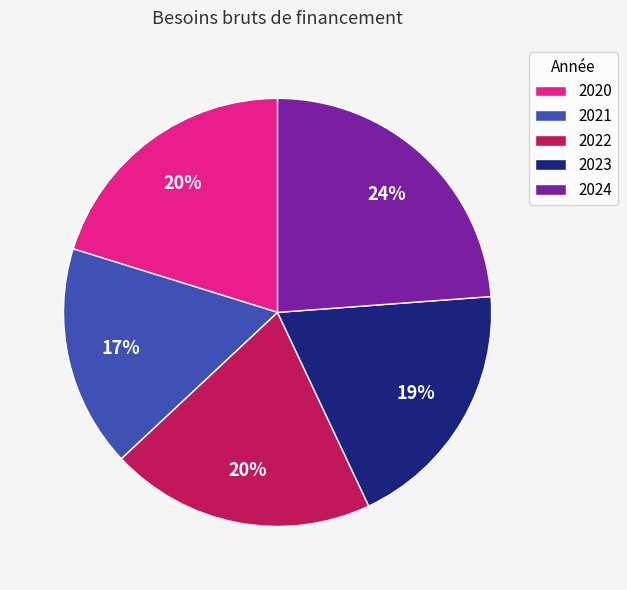

How many slices are in this pie chart?

5